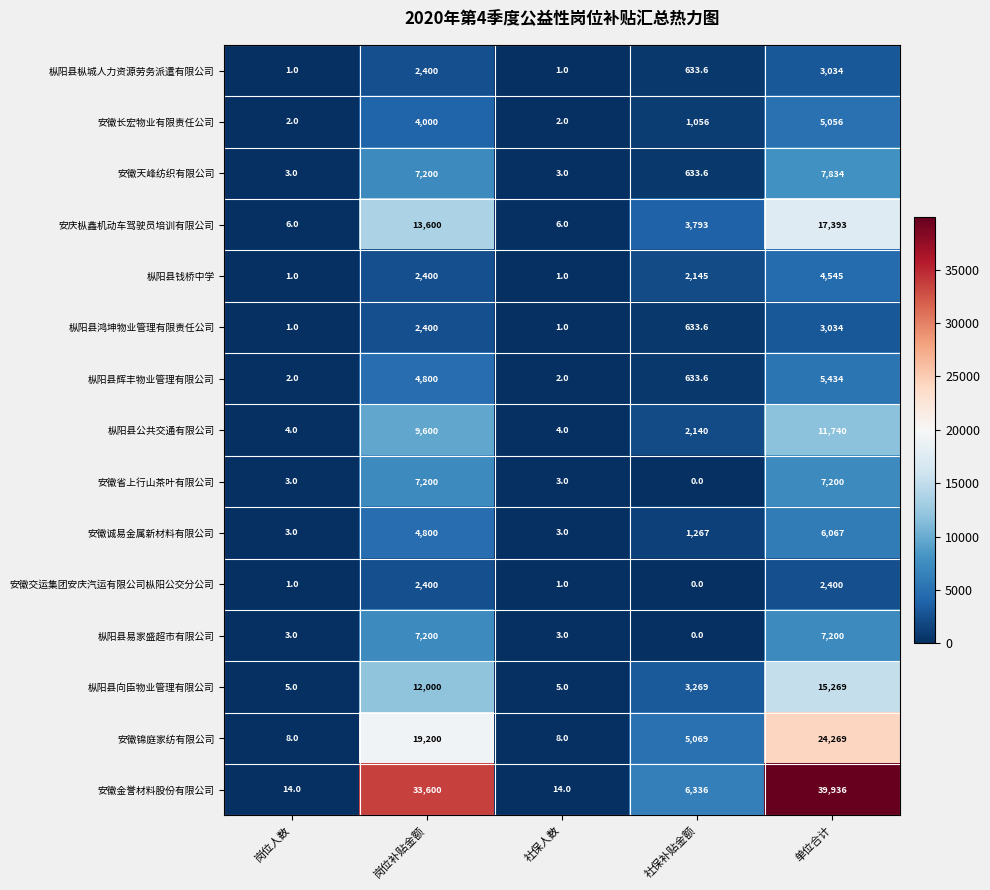

Which label corresponds to the largest value in the chart?

单位合计